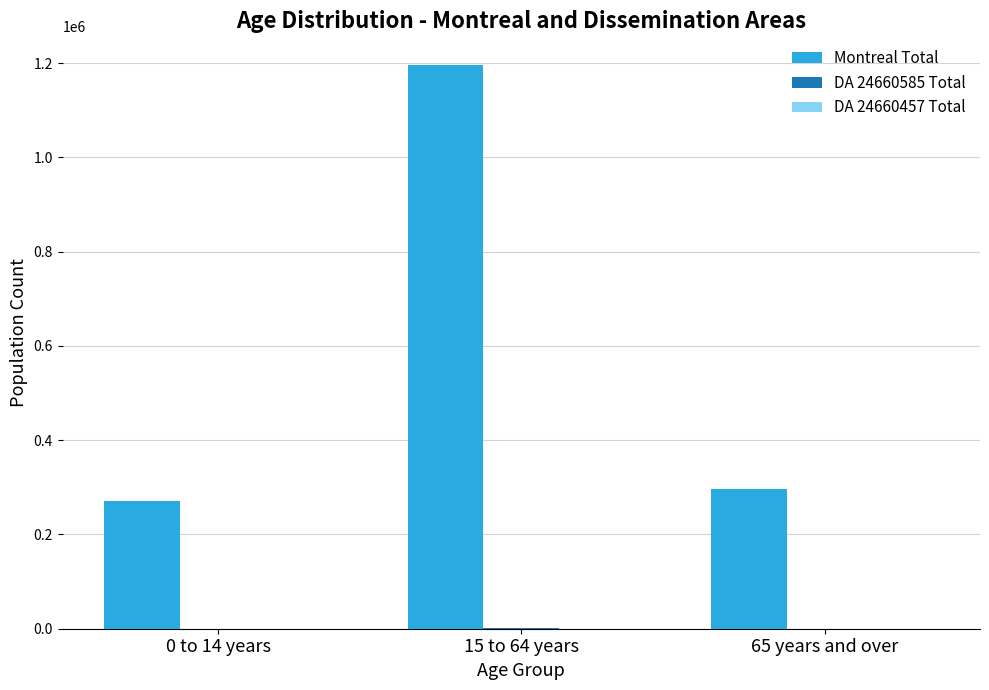

At which category is the sum across all series the highest?

15 to 64 years